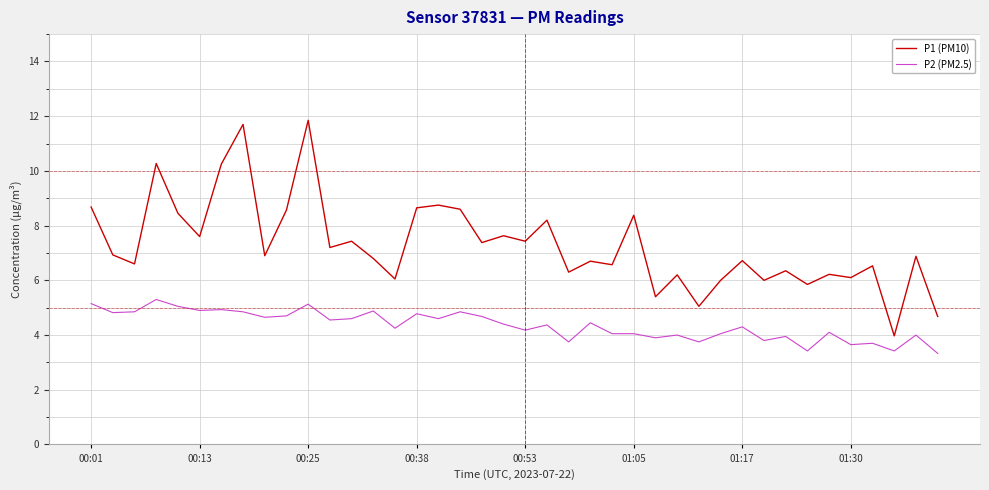

True or false: P2 (PM2.5) and P1 (PM10) cross at least once.

False